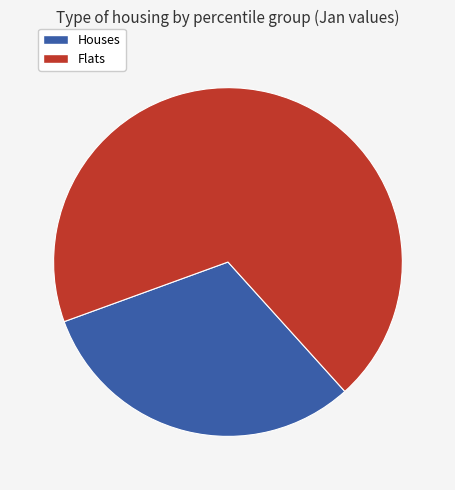

How many slices are in this pie chart?

2